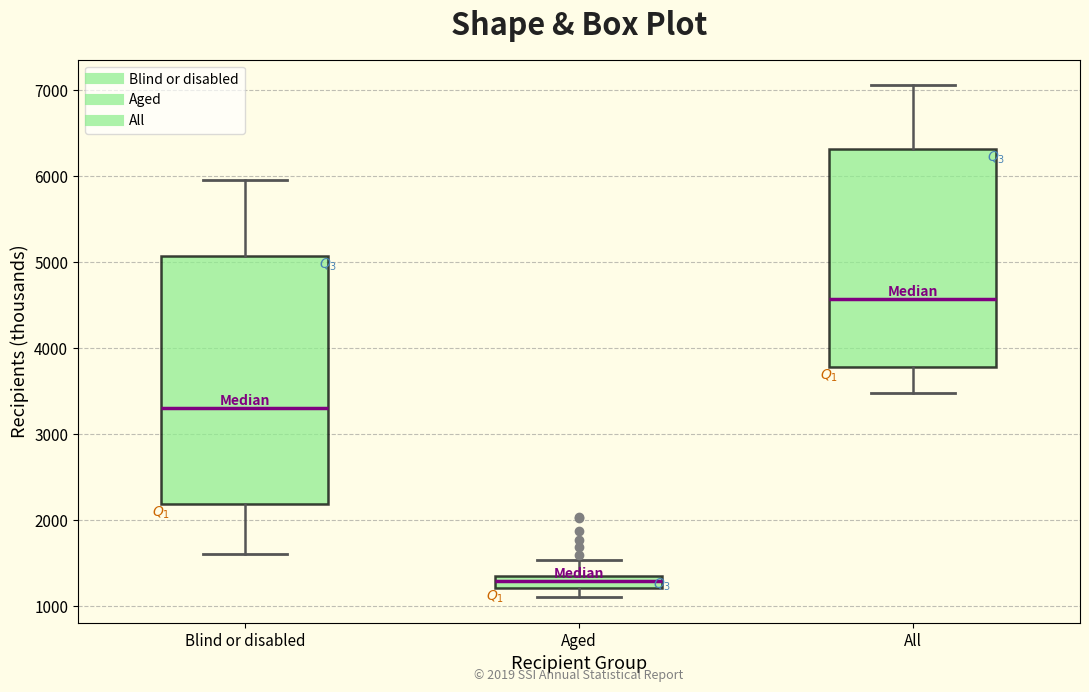

Which box's median line is the highest?

All